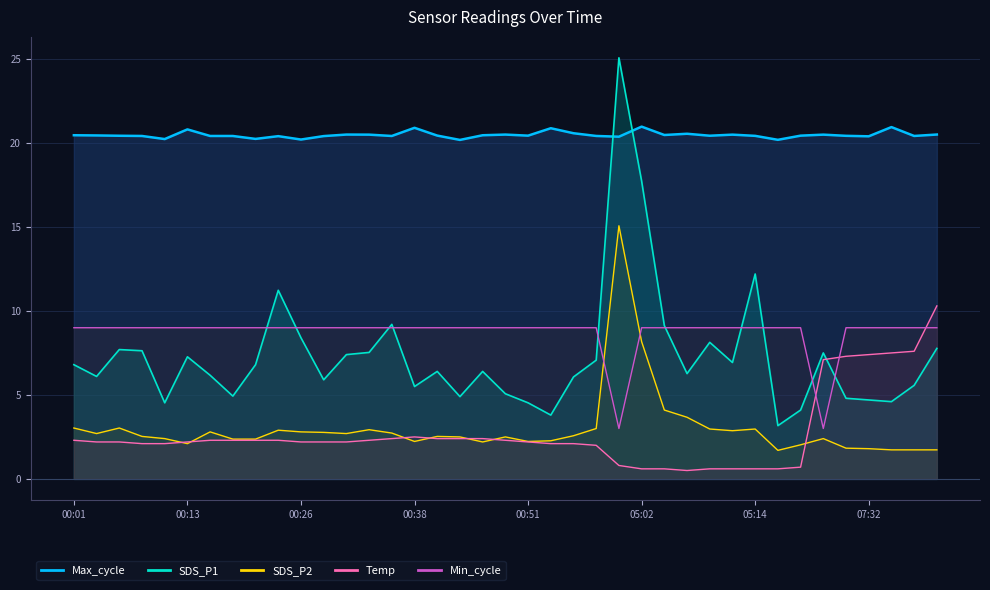

True or false: SDS_P2 has more than 2 interior local peaks.

True